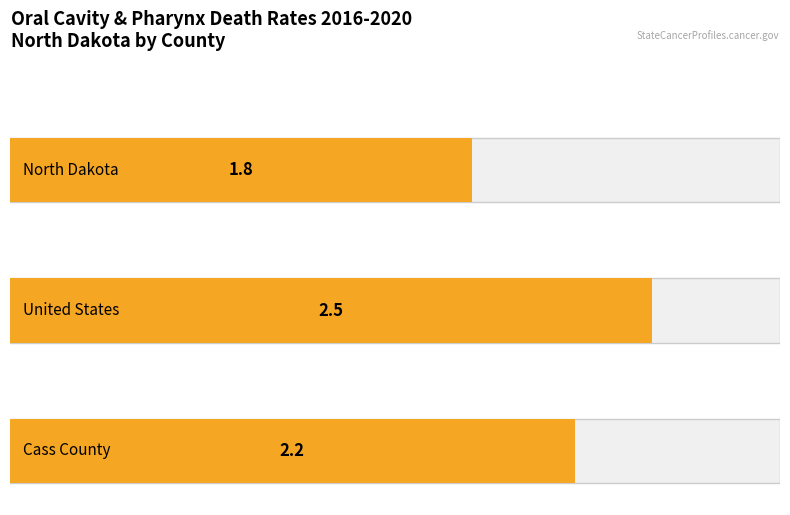

The chart shows a value of 2.5 at United States. True or false?

True